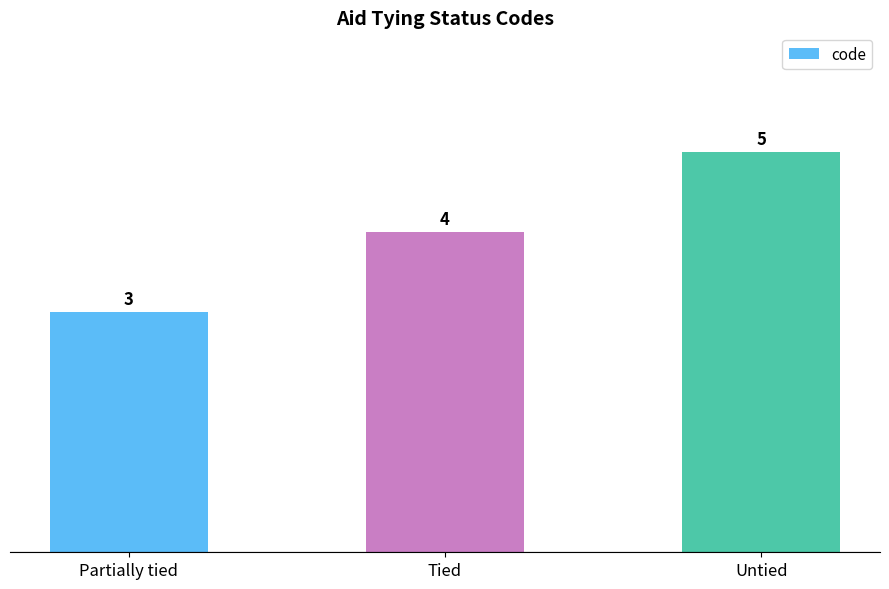

What position from the right is Tied?

2